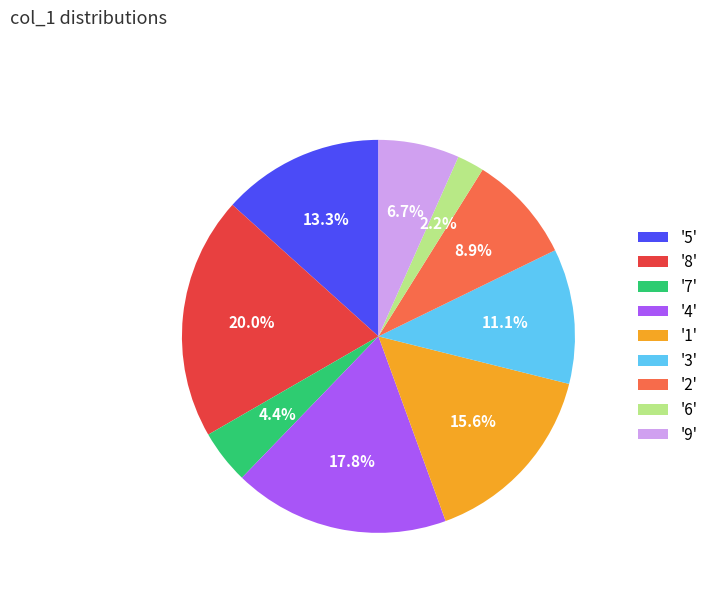

Between '4' and '5', which is larger?

'4'